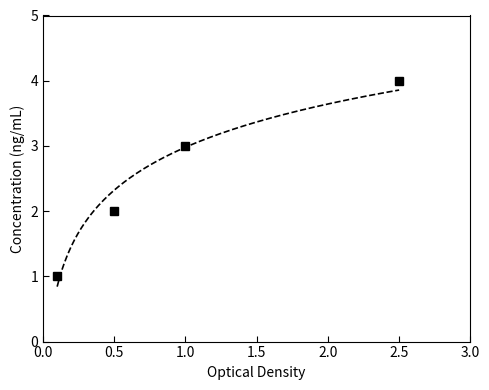

The chart shows a value of 2 at 2.5. True or false?

False